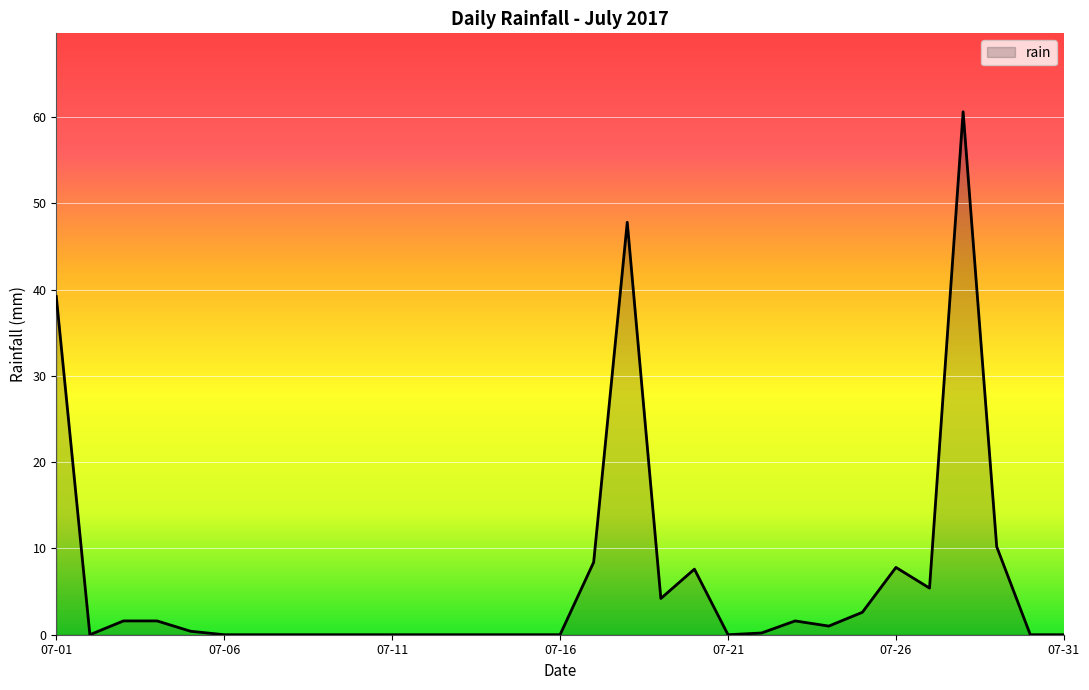

What is the greatest value displayed?

60.6